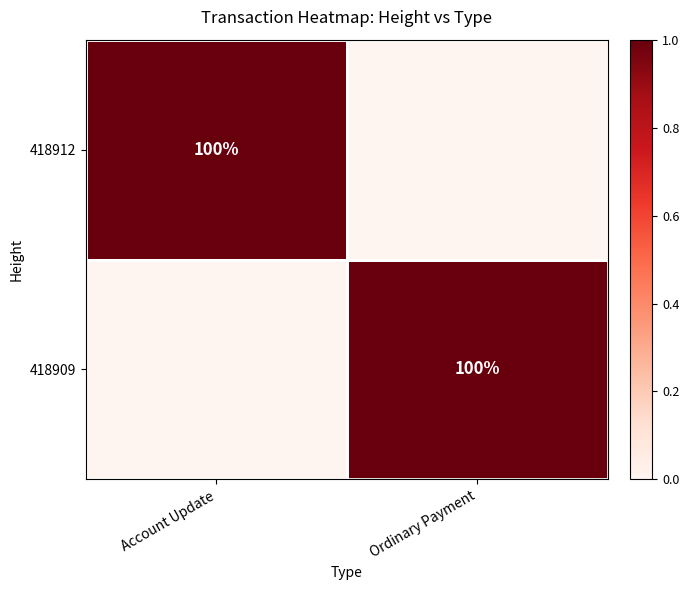

The 418909 series shows 40 at Ordinary Payment. True or false?

False